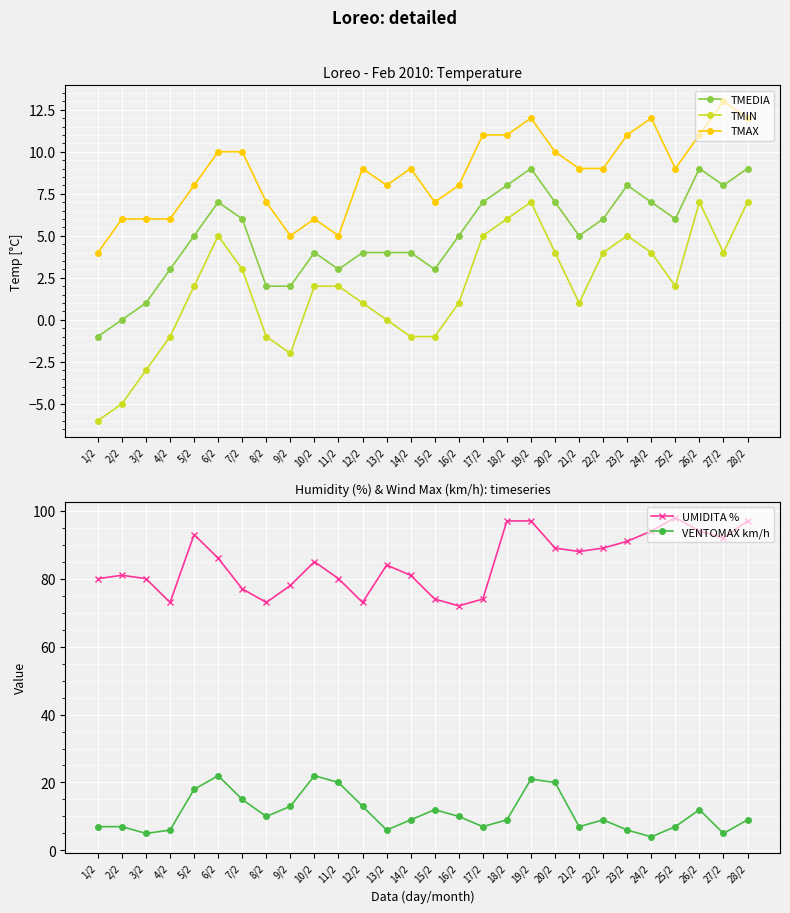

True or false: VENTOMAX km/h has more than 0 points higher than both neighbors.

True